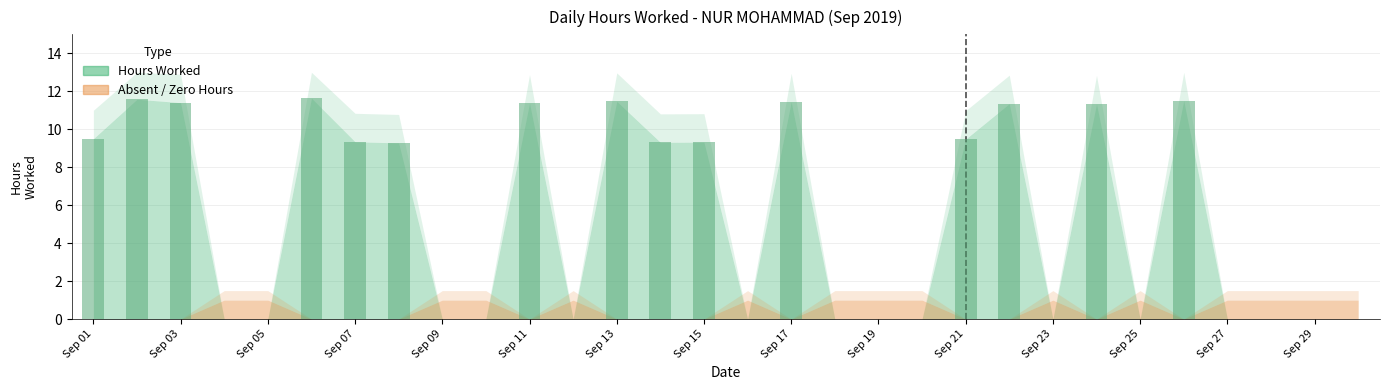

How many series are shown in this chart?

1